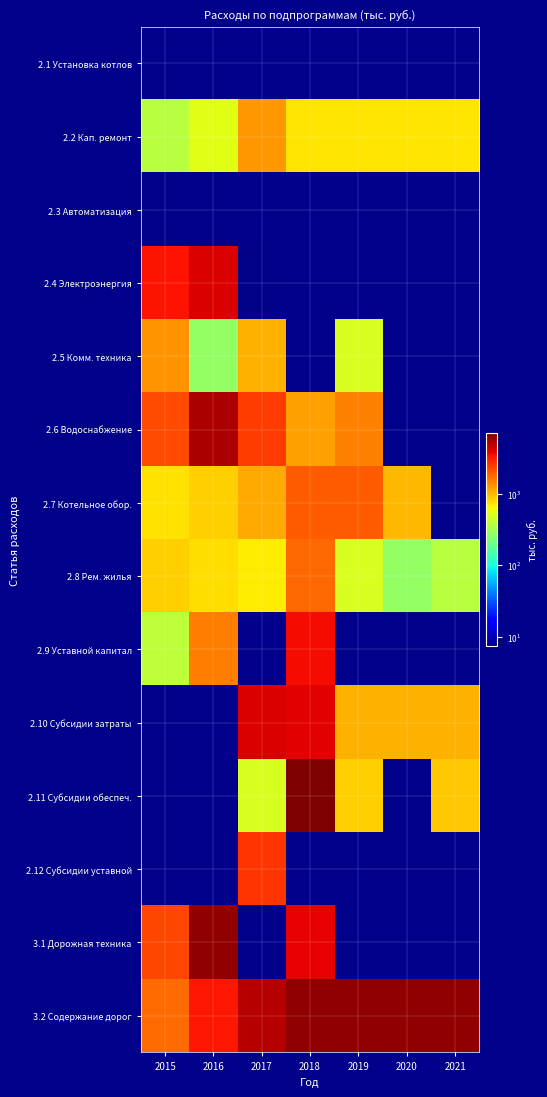

At which category is the sum across all series the highest?

2018